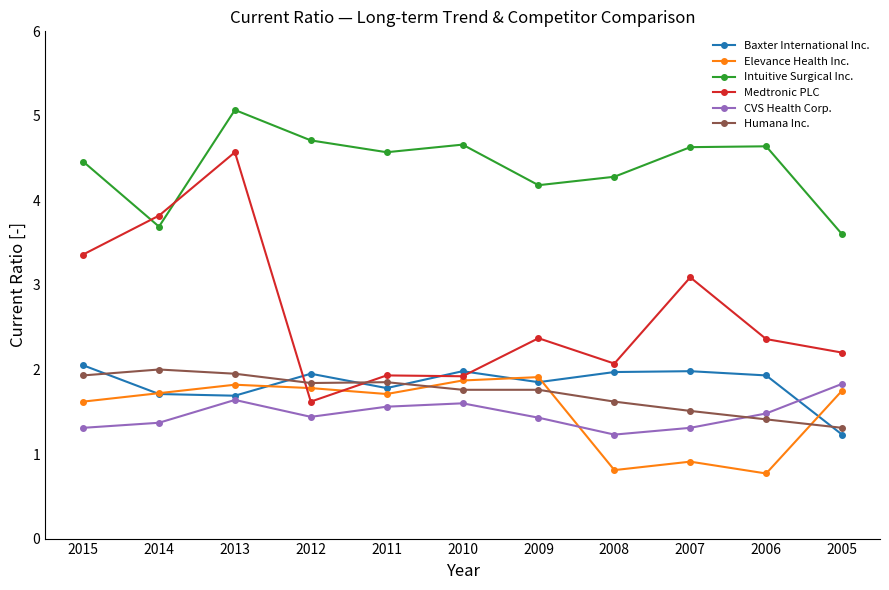

Which series has the largest range (max minus min)?

Medtronic PLC